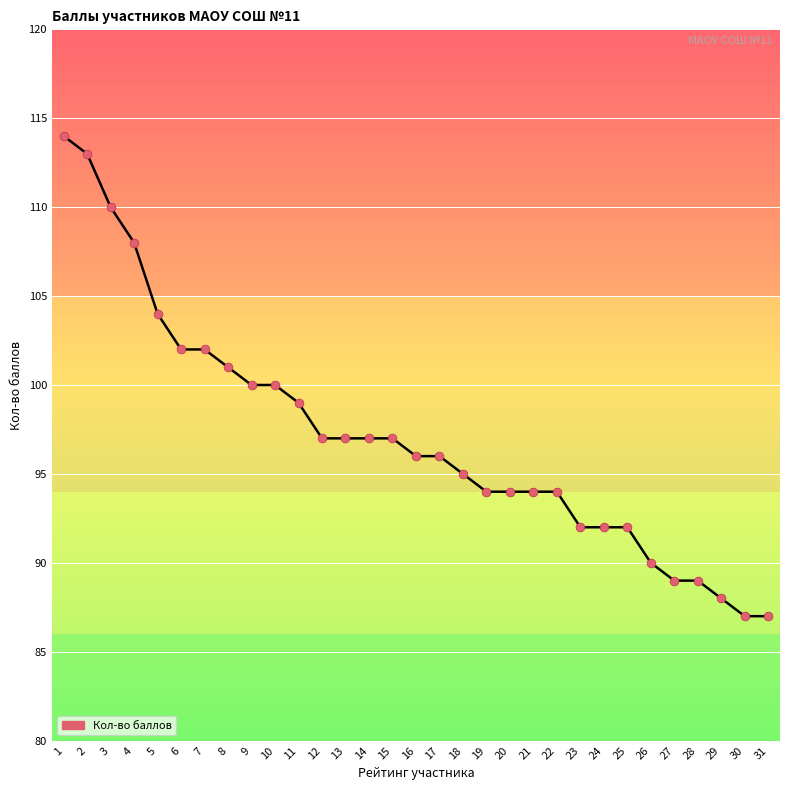

What is the change in value from 10 to 13?

-3